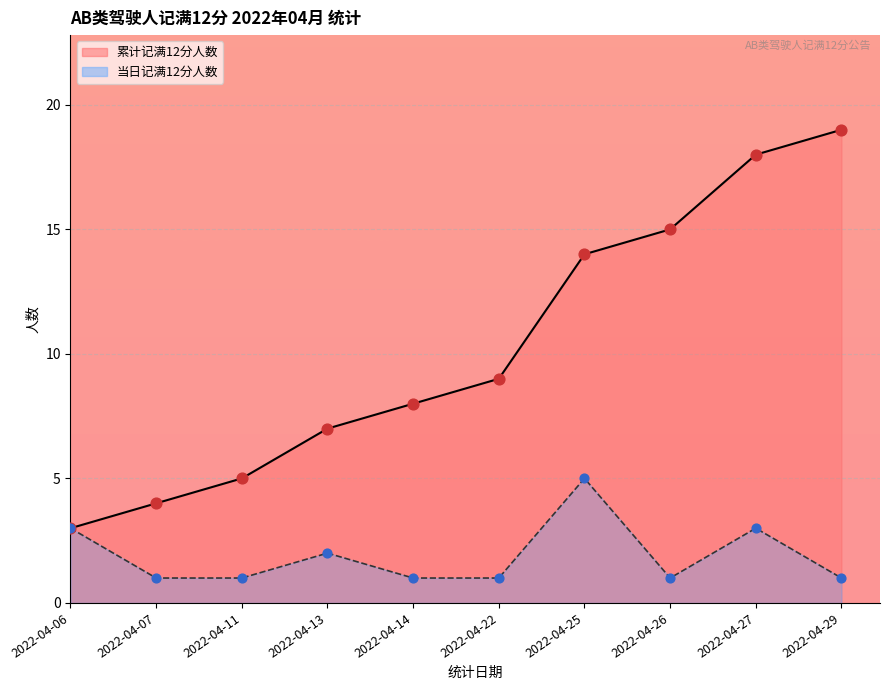

Which has a higher value, 20220413 or 20220427?

20220427